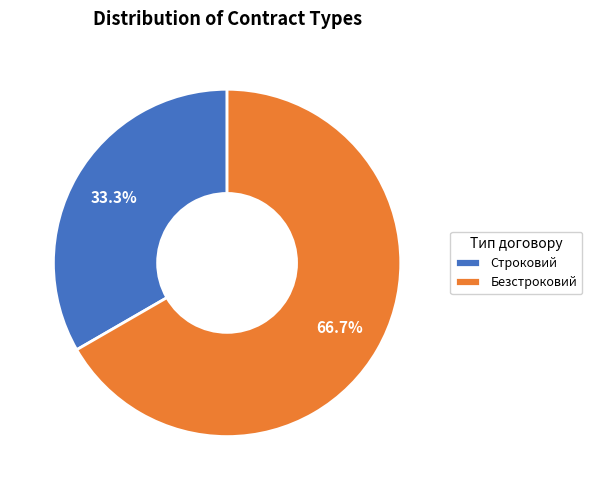

Which slice is the smallest?

Строковий